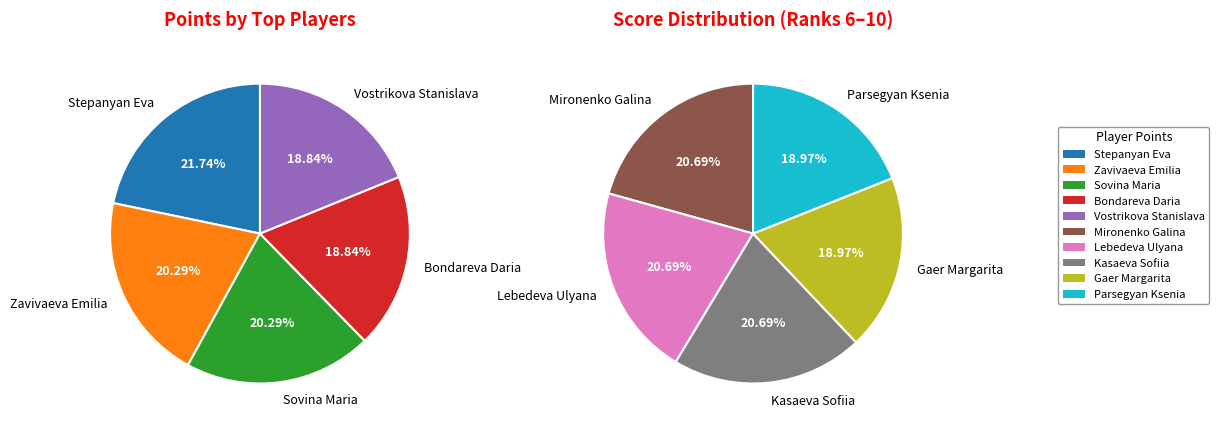

Is it true that Zavivaeva Emilia is 22% of the pie?

False